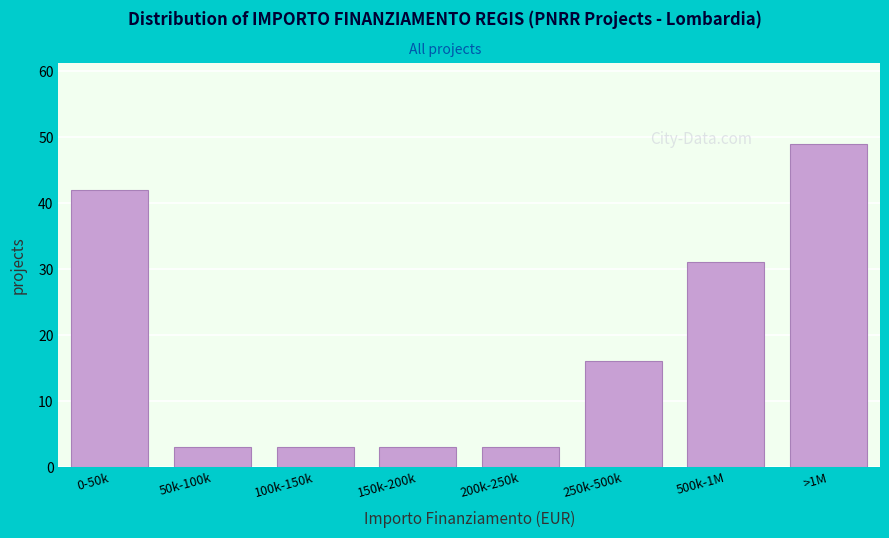

Reading right to left, transcribe all the data shown in this chart.

>1M=49	500k-1M=31	250k-500k=16	200k-250k=3	150k-200k=3	100k-150k=3	50k-100k=3	0-50k=42